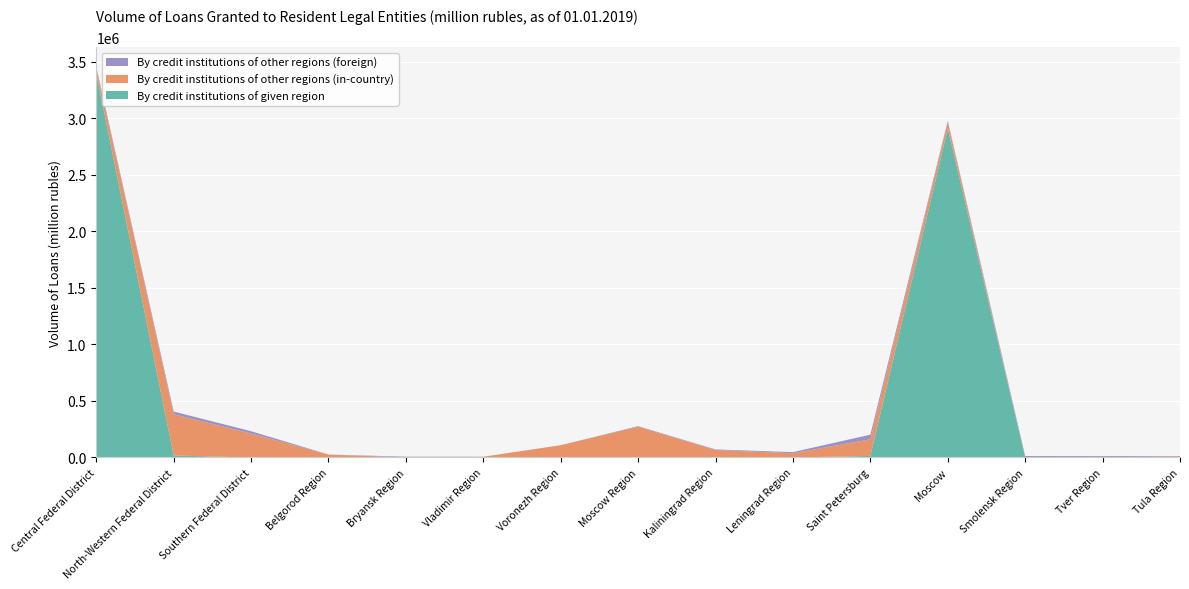

Reading right to left, extract all data points from this chart.

By credit institutions of given region: Tula Region=0	Tver Region=0	Smolensk Region=0	Moscow=2909568	Saint Petersburg=13414	Leningrad Region=0	Kaliningrad Region=114	Moscow Region=0	Voronezh Region=0	Vladimir Region=0	Bryansk Region=0	Belgorod Region=50	Southern Federal District=83	North-Western Federal District=17603	Central Federal District=3397753
By credit institutions of other regions (in-country): Tula Region=9888	Tver Region=1670	Smolensk Region=791	Moscow=57214	Saint Petersburg=147001	Leningrad Region=37490	Kaliningrad Region=66395	Moscow Region=271840	Voronezh Region=108649	Vladimir Region=6299	Bryansk Region=125	Belgorod Region=25955	Southern Federal District=211682	North-Western Federal District=364696	Central Federal District=46186
By credit institutions of other regions (foreign): Tula Region=3163	Tver Region=9852	Smolensk Region=11570	Moscow=11239	Saint Petersburg=41124	Leningrad Region=9995	Kaliningrad Region=4462	Moscow Region=4908	Voronezh Region=24	Vladimir Region=537	Bryansk Region=6684	Belgorod Region=7	Southern Federal District=20278	North-Western Federal District=23827	Central Federal District=12840